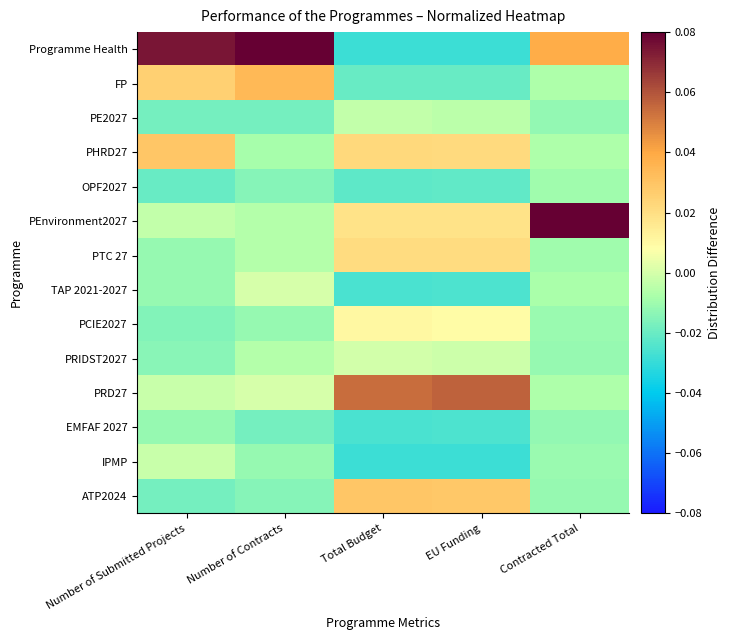

Reading left to right, list all the values displayed in this chart.

Programme Health: Number of Submitted Projects=0.1	Number of Contracts=0.1	Total Budget=-0.0	EU Funding=-0.0	Contracted Total=0.0
FP: Number of Submitted Projects=0.0	Number of Contracts=0.0	Total Budget=-0.0	EU Funding=-0.0	Contracted Total=-0.0
PE2027: Number of Submitted Projects=-0.0	Number of Contracts=-0.0	Total Budget=-0.0	EU Funding=-0.0	Contracted Total=-0.0
PHRD27: Number of Submitted Projects=0.0	Number of Contracts=-0.0	Total Budget=0.0	EU Funding=0.0	Contracted Total=-0.0
OPF2027: Number of Submitted Projects=-0.0	Number of Contracts=-0.0	Total Budget=-0.0	EU Funding=-0.0	Contracted Total=-0.0
PEnvironment2027: Number of Submitted Projects=-0.0	Number of Contracts=-0.0	Total Budget=0.0	EU Funding=0.0	Contracted Total=0.1
PTC 27: Number of Submitted Projects=-0.0	Number of Contracts=-0.0	Total Budget=0.0	EU Funding=0.0	Contracted Total=-0.0
TAP 2021-2027: Number of Submitted Projects=-0.0	Number of Contracts=0.0	Total Budget=-0.0	EU Funding=-0.0	Contracted Total=-0.0
PCIE2027: Number of Submitted Projects=-0.0	Number of Contracts=-0.0	Total Budget=0.0	EU Funding=0.0	Contracted Total=-0.0
PRIDST2027: Number of Submitted Projects=-0.0	Number of Contracts=-0.0	Total Budget=-0.0	EU Funding=-0.0	Contracted Total=-0.0
PRD27: Number of Submitted Projects=-0.0	Number of Contracts=0.0	Total Budget=0.1	EU Funding=0.1	Contracted Total=-0.0
EMFAF 2027: Number of Submitted Projects=-0.0	Number of Contracts=-0.0	Total Budget=-0.0	EU Funding=-0.0	Contracted Total=-0.0
IPMP: Number of Submitted Projects=-0.0	Number of Contracts=-0.0	Total Budget=-0.0	EU Funding=-0.0	Contracted Total=-0.0
ATP2024: Number of Submitted Projects=-0.0	Number of Contracts=-0.0	Total Budget=0.0	EU Funding=0.0	Contracted Total=-0.0